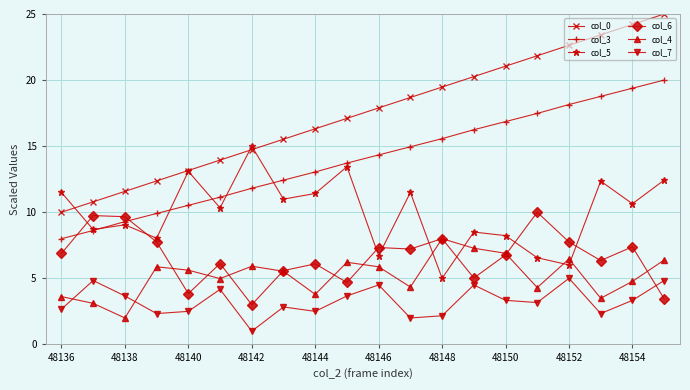

True or false: col_7 and col_5 cross at least once.

False